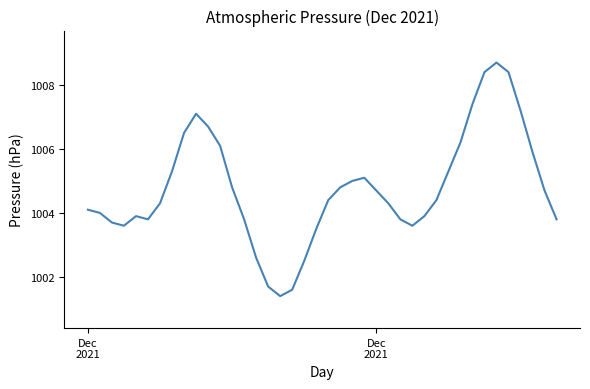

What is the difference between the maximum and minimum values?

7.3